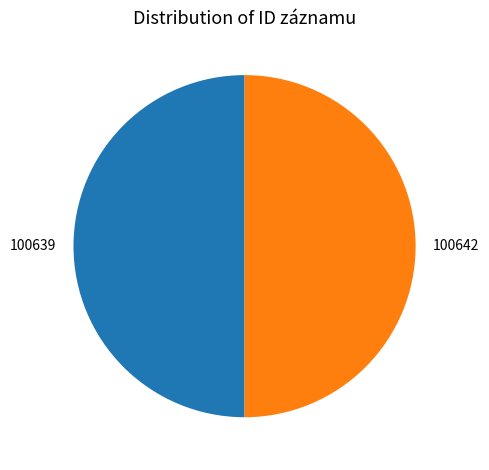

The 100642 slice represents 50% of the pie. True or false?

True